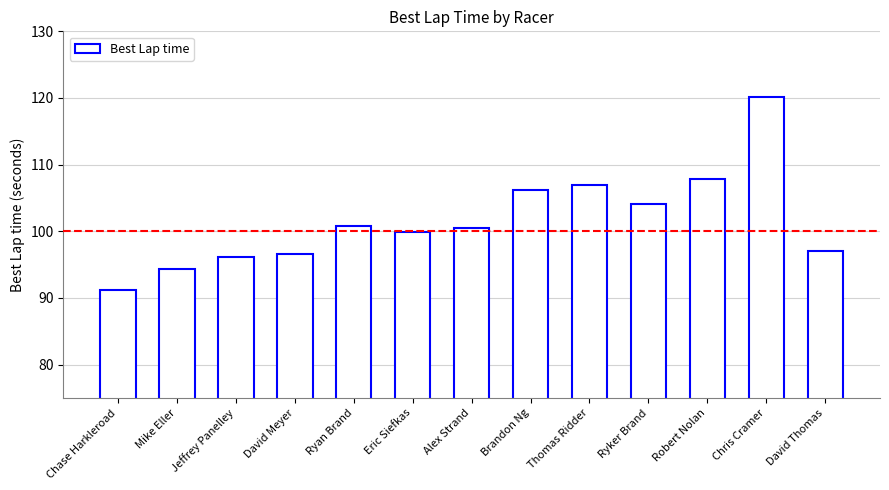

What is the maximum value shown in the chart?

120.2